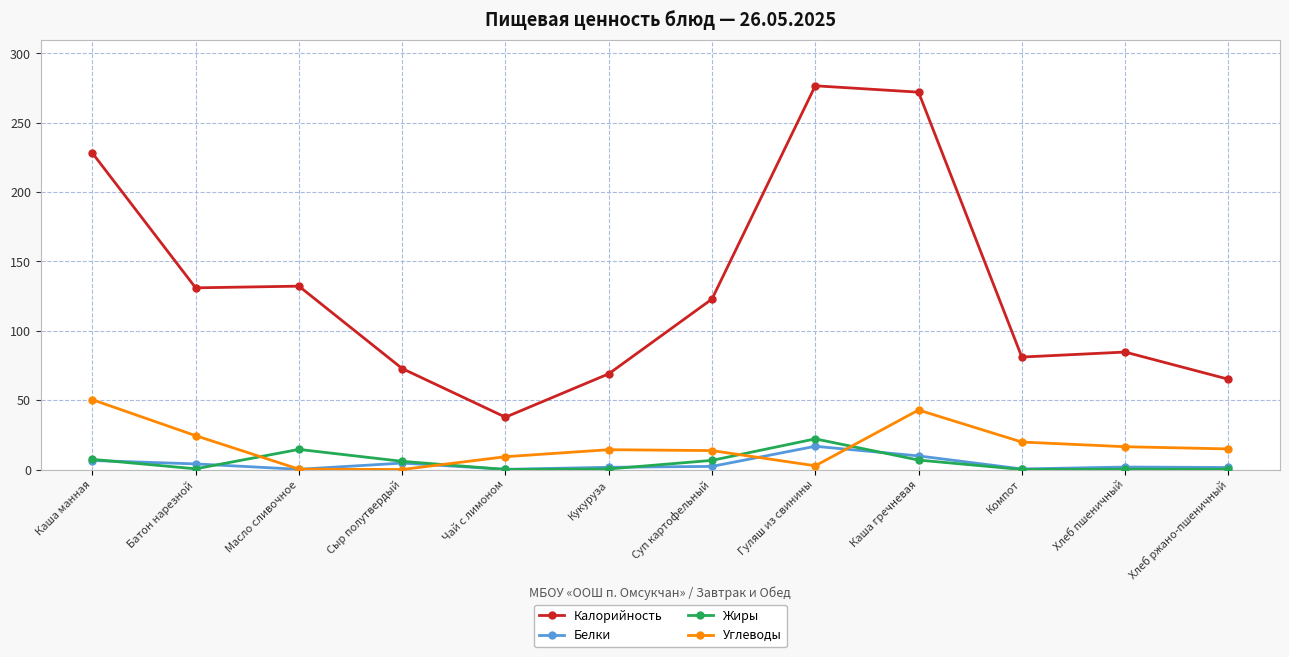

After their last crossing, which series has the higher values: Углеводы or Белки?

Углеводы